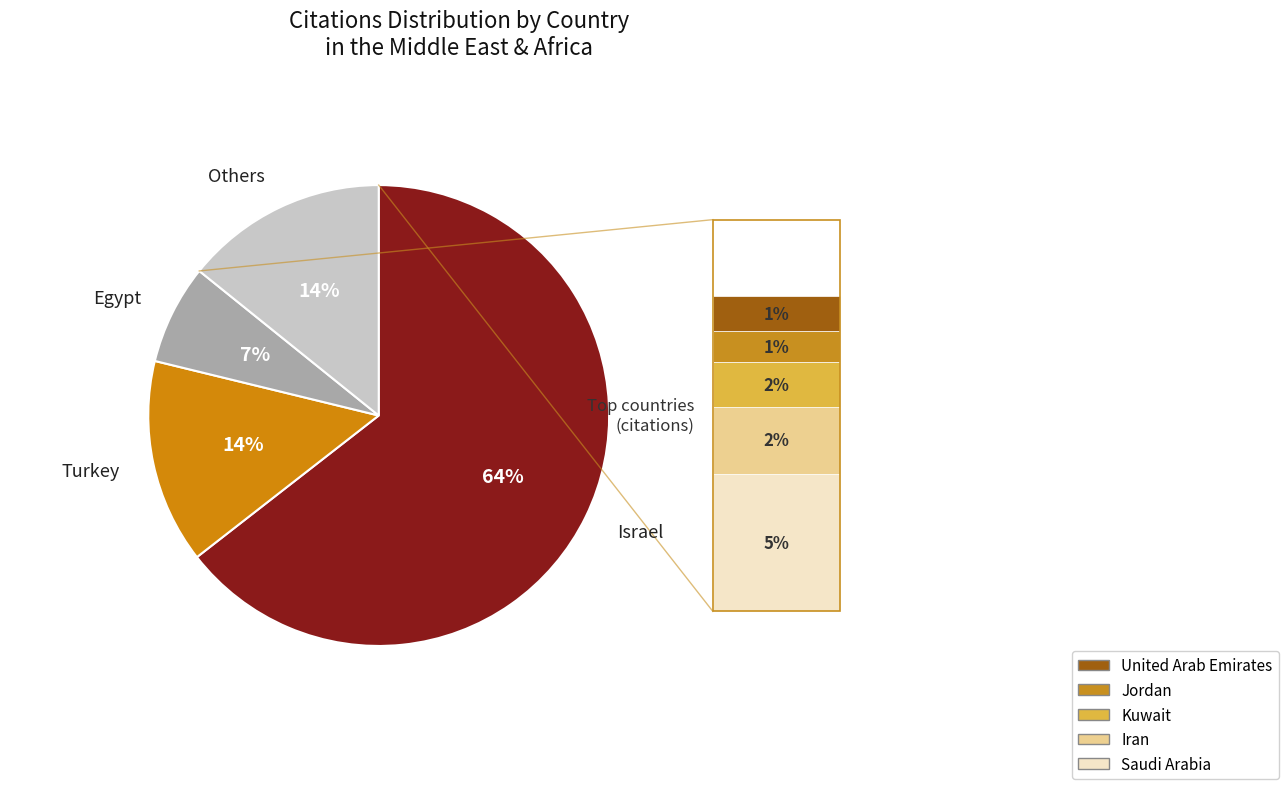

Is there a majority slice in this chart?

Yes